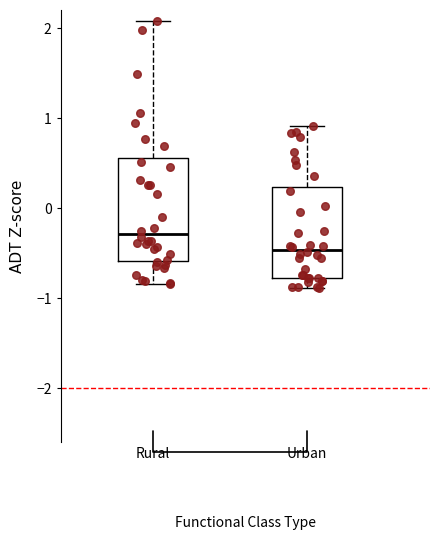

Where is the upper edge of the box for Rural on the y-axis? The values are not printed on the chart, so give them approximately, as read against the axis.

0.6